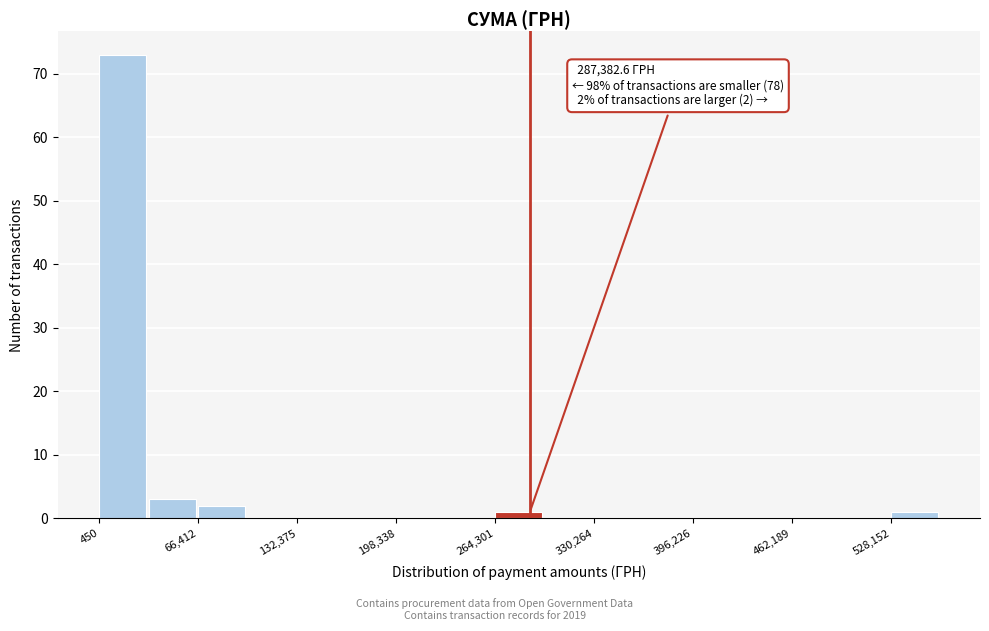

Around what value on the x-axis is the tallest bar? Give the approximate position of its centre, as read against the axis.

20000